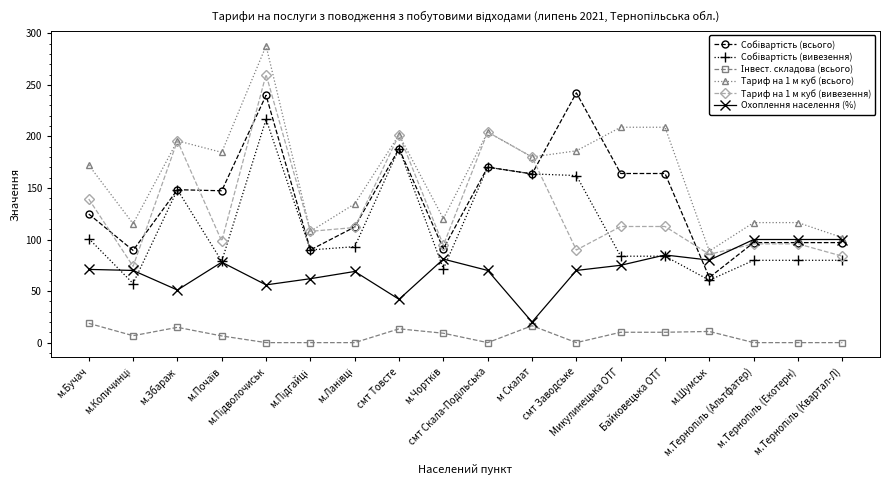

How many lines are shown in the chart?

6